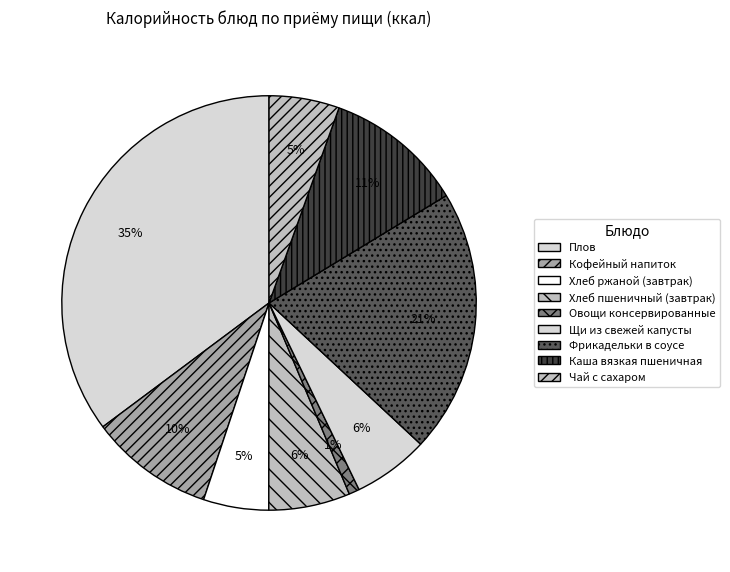

Do Чай с сахаром and Каша вязкая пшеничная together represent more than half of the pie?

No